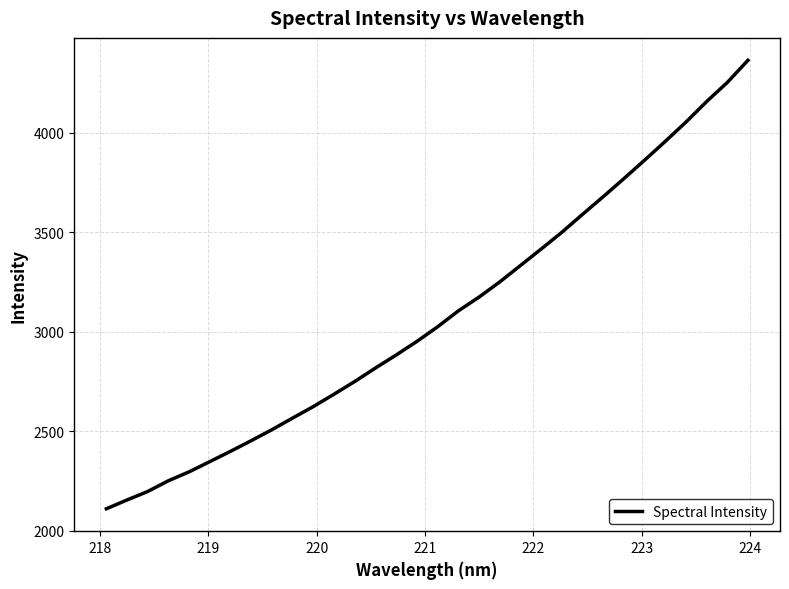

What is the maximum value shown in the chart?

4363.9